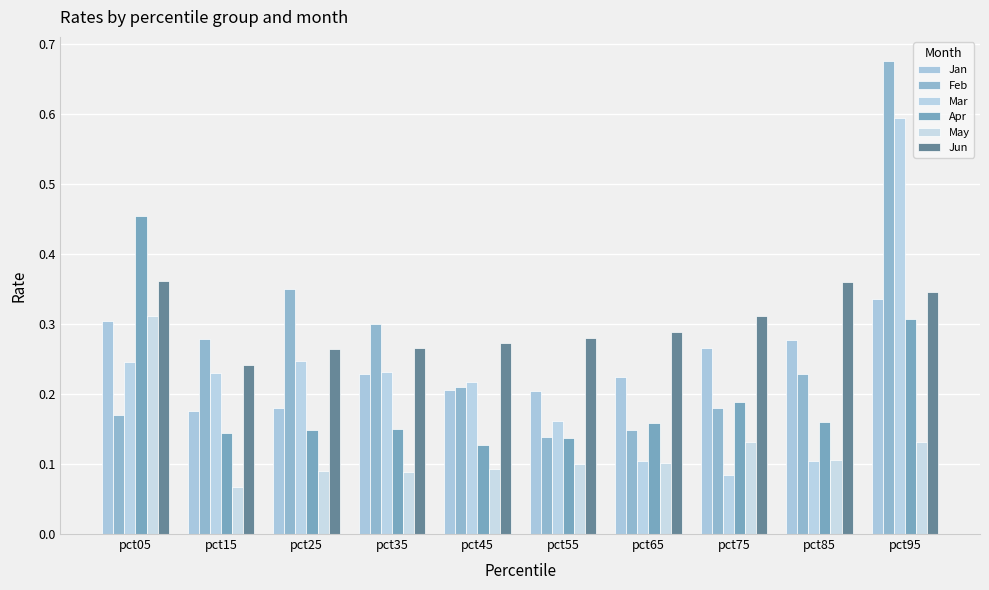

Reading left to right, transcribe all the data shown in this chart.

Jan: pct05=0.3	pct15=0.2	pct25=0.2	pct35=0.2	pct45=0.2	pct55=0.2	pct65=0.2	pct75=0.3	pct85=0.3	pct95=0.3
Feb: pct05=0.2	pct15=0.3	pct25=0.3	pct35=0.3	pct45=0.2	pct55=0.1	pct65=0.1	pct75=0.2	pct85=0.2	pct95=0.7
Mar: pct05=0.2	pct15=0.2	pct25=0.2	pct35=0.2	pct45=0.2	pct55=0.2	pct65=0.1	pct75=0.1	pct85=0.1	pct95=0.6
Apr: pct05=0.5	pct15=0.1	pct25=0.1	pct35=0.2	pct45=0.1	pct55=0.1	pct65=0.2	pct75=0.2	pct85=0.2	pct95=0.3
May: pct05=0.3	pct15=0.1	pct25=0.1	pct35=0.1	pct45=0.1	pct55=0.1	pct65=0.1	pct75=0.1	pct85=0.1	pct95=0.1
Jun: pct05=0.4	pct15=0.2	pct25=0.3	pct35=0.3	pct45=0.3	pct55=0.3	pct65=0.3	pct75=0.3	pct85=0.4	pct95=0.3